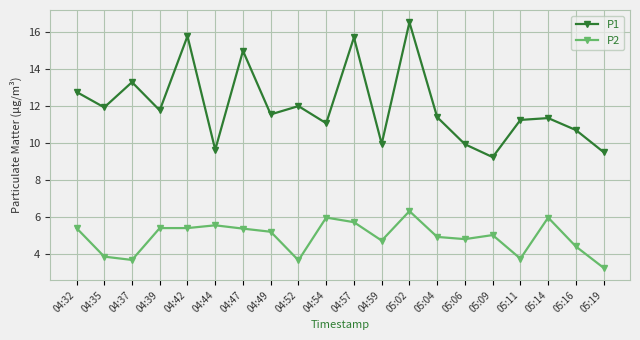

What is the spread (max minus min) of values at 04:35?

8.1